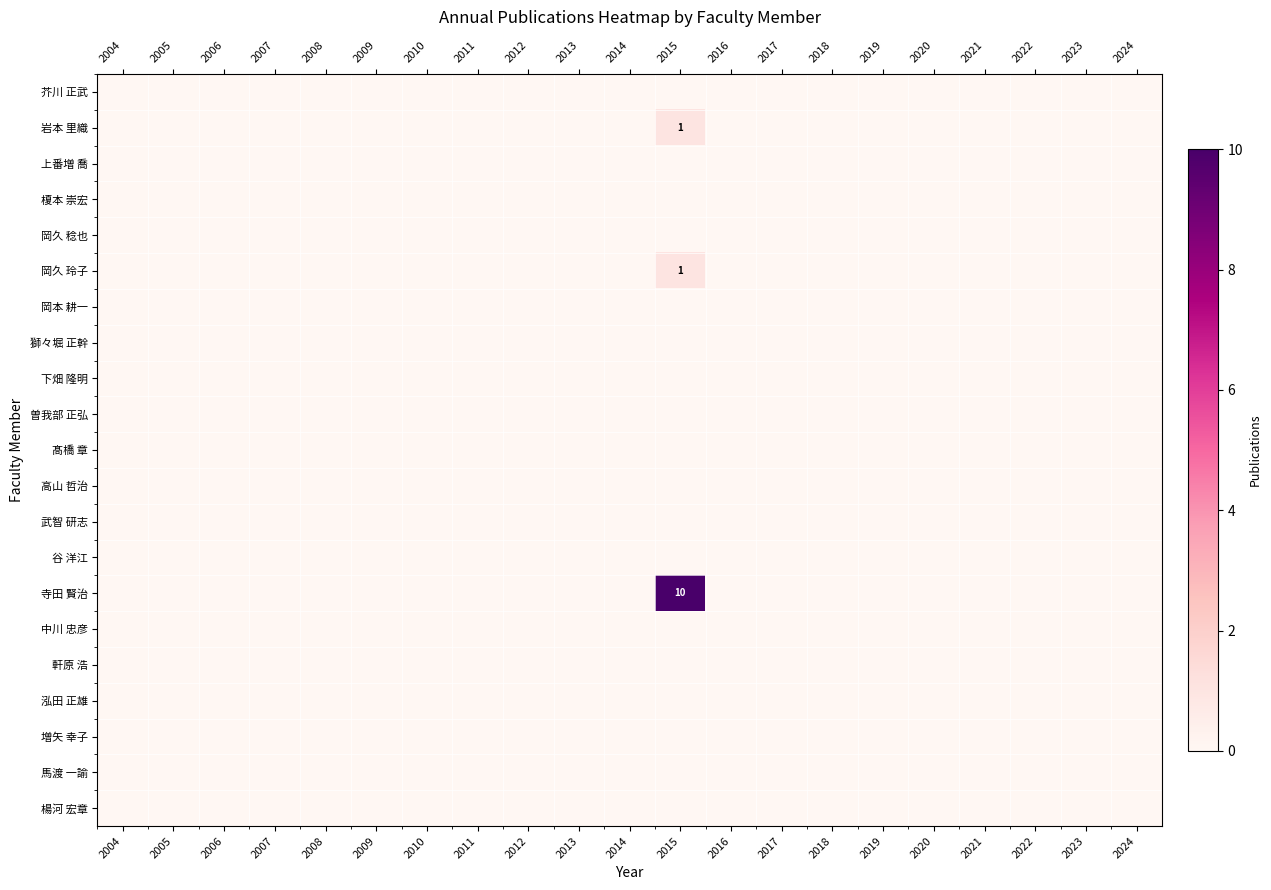

What is the greatest value displayed?

10